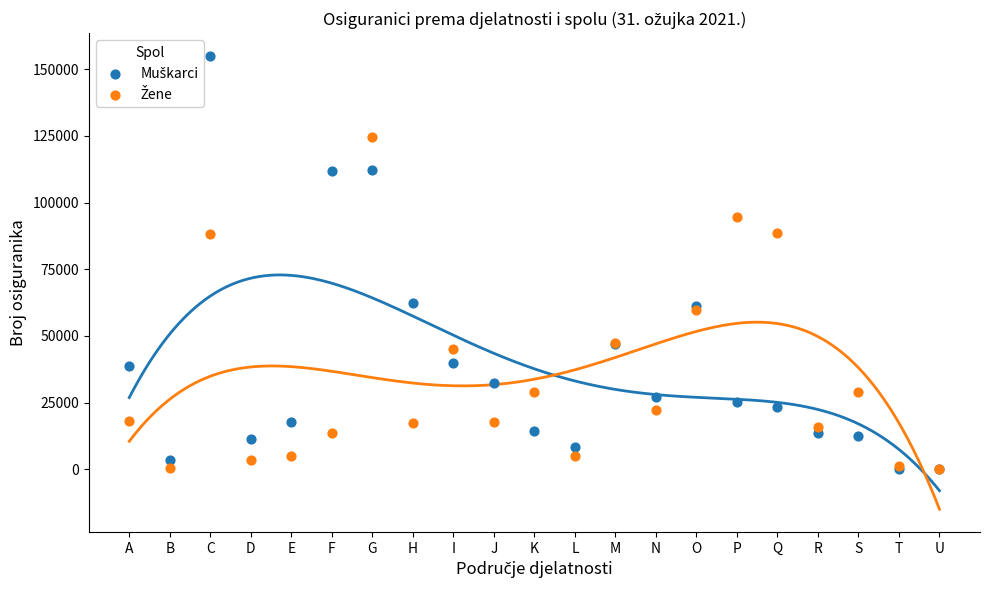

Is the value of Žene at T greater than the value of Muškarci at Q?

No